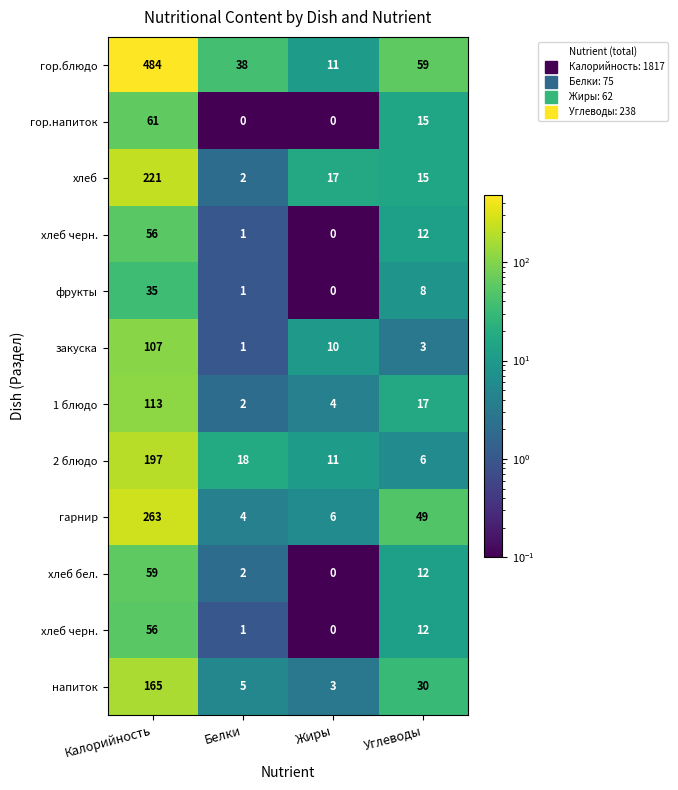

What is the spread (max minus min) of values at Углеводы?

56.0